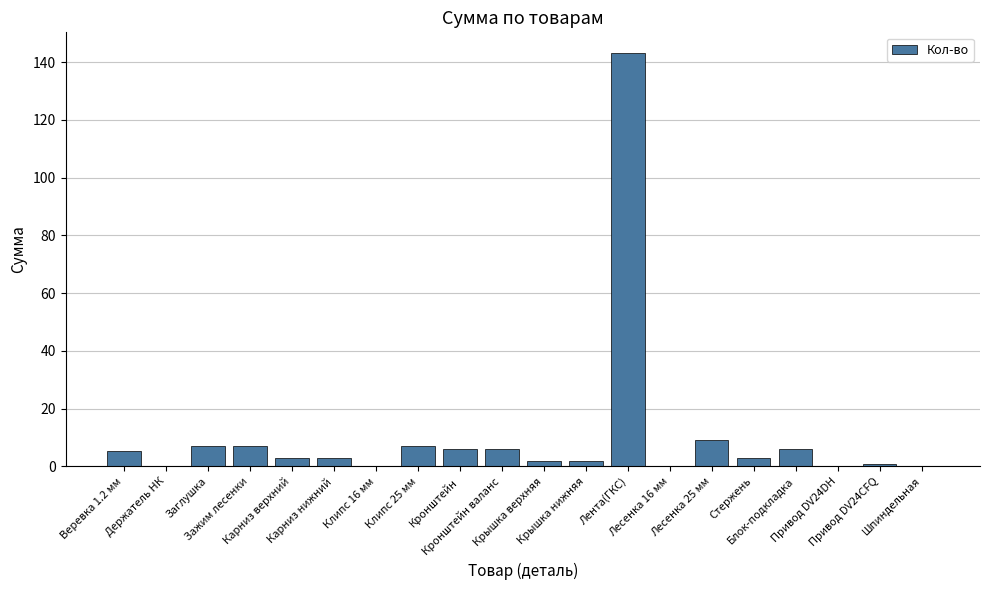

What is the sum of all values?

210.5